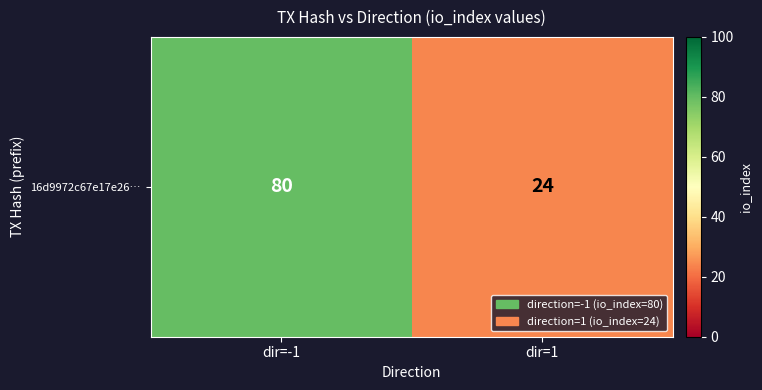

At which category does the chart reach its peak across all series?

dir=-1